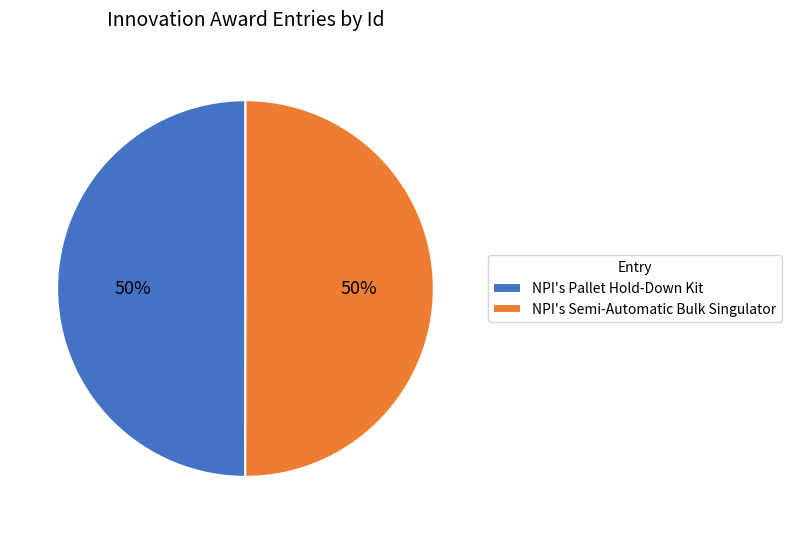

How many slices are in this pie chart?

2